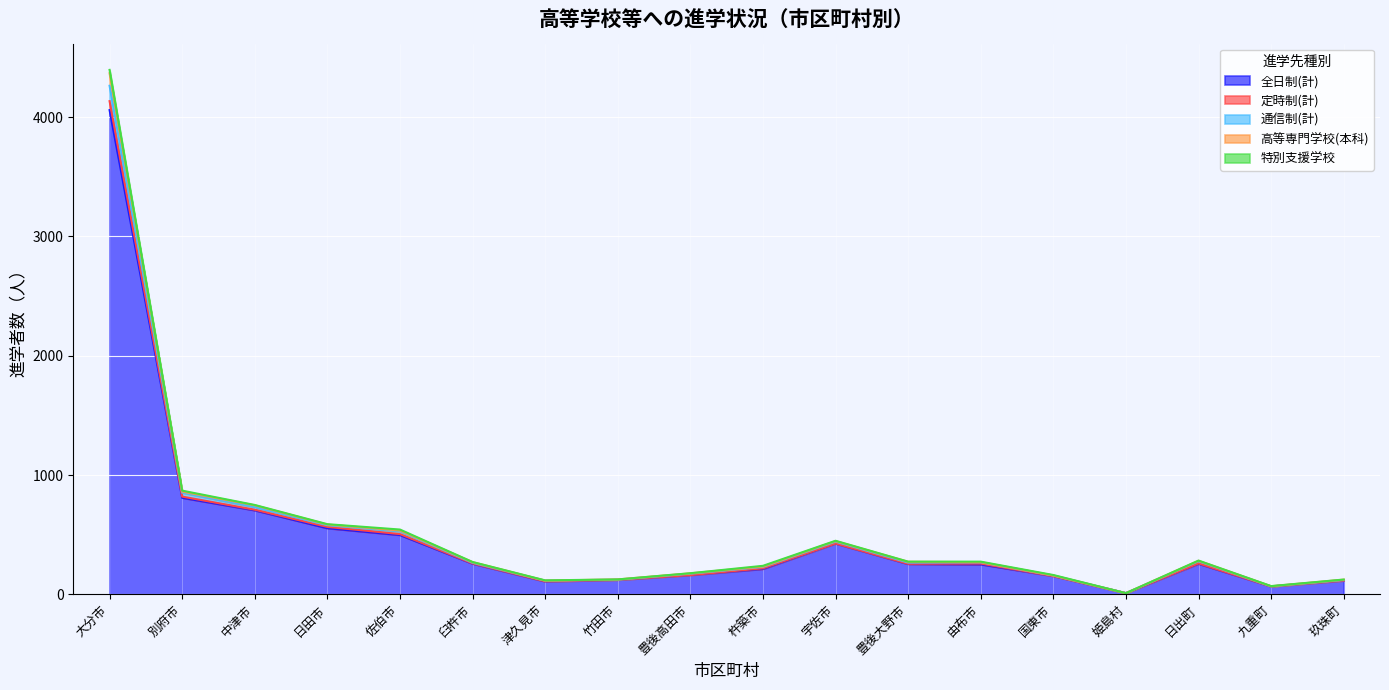

True or false: 通信制(計) has more than 1 interior local peaks.

True